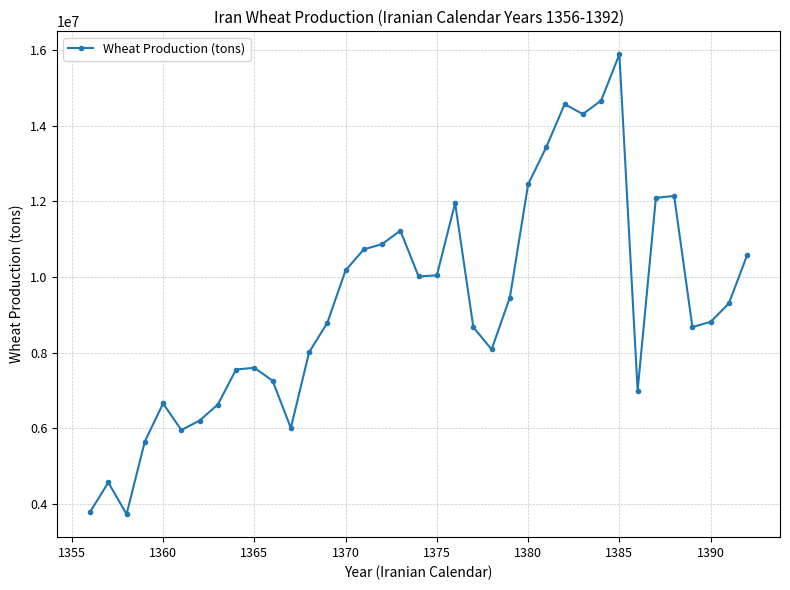

What is the value of the 14th point from the left?

8792666.0